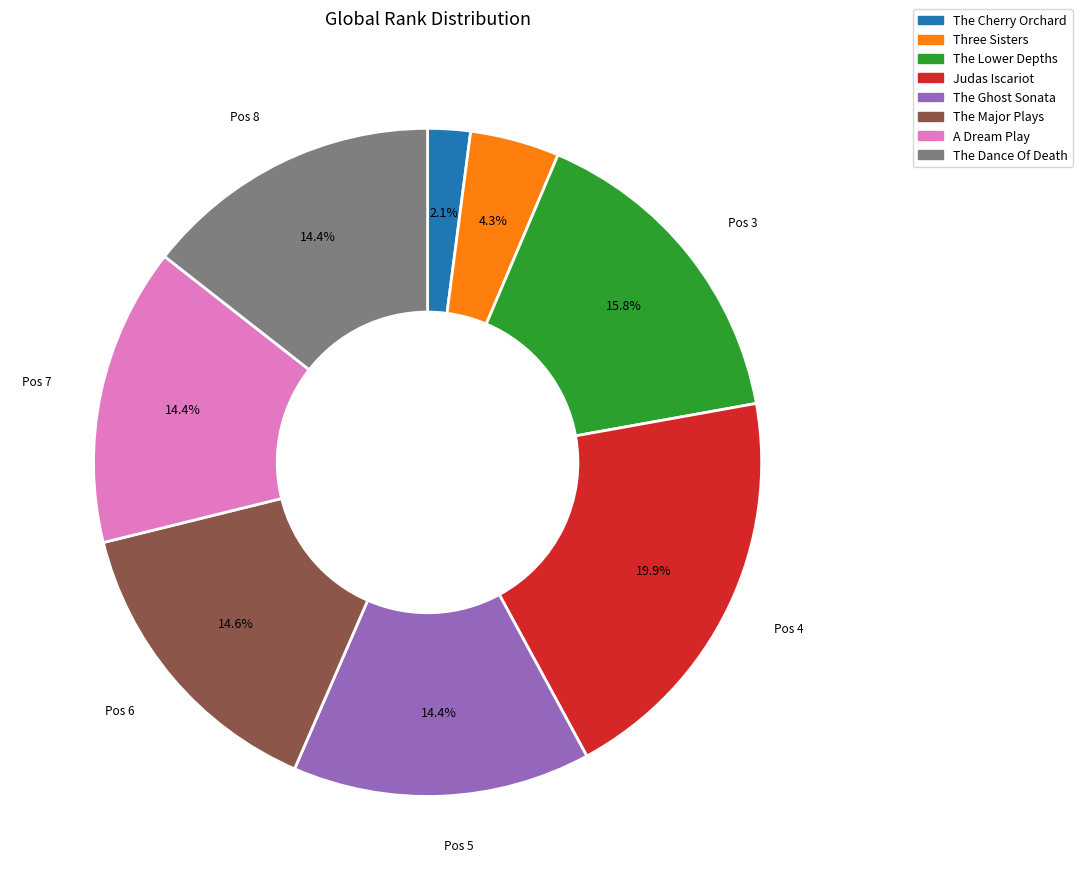

What is the largest slice in the pie chart?

Judas Iscariot